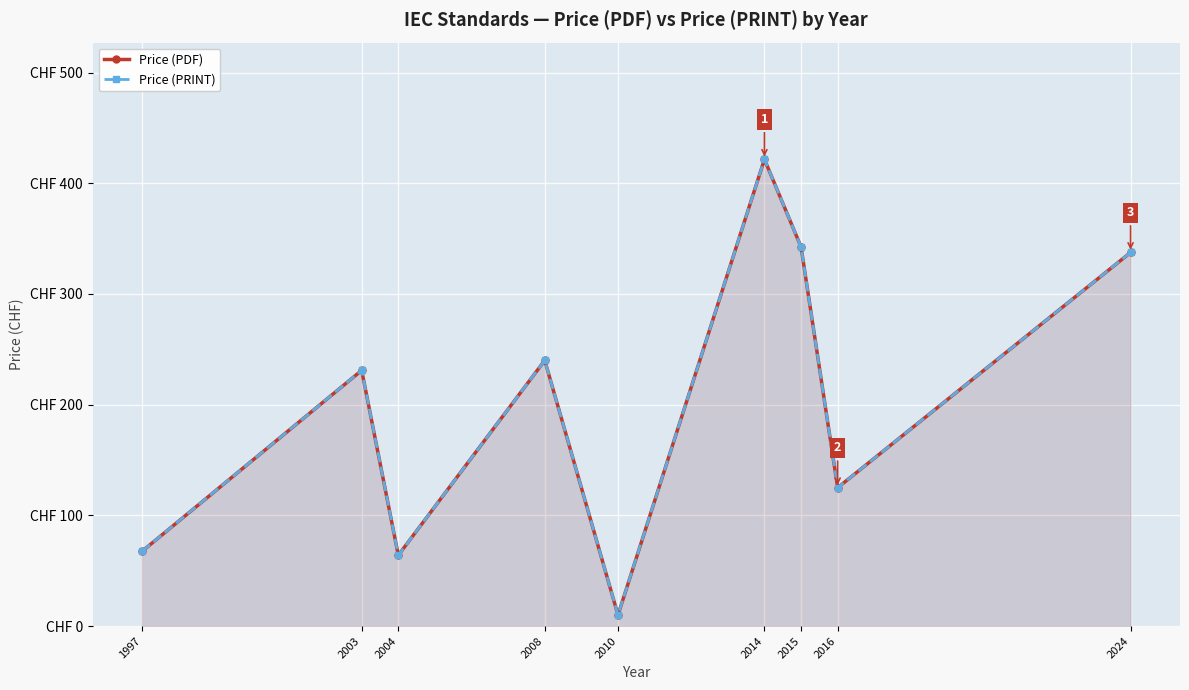

What value does the Price (PDF) series have at 2016?

125.0